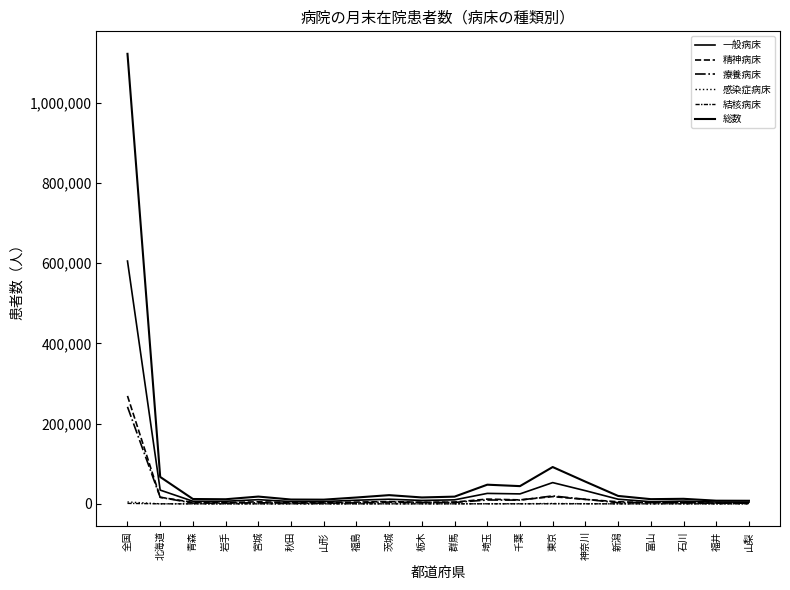

True or false: 総数 and 結核病床 cross at least once.

False